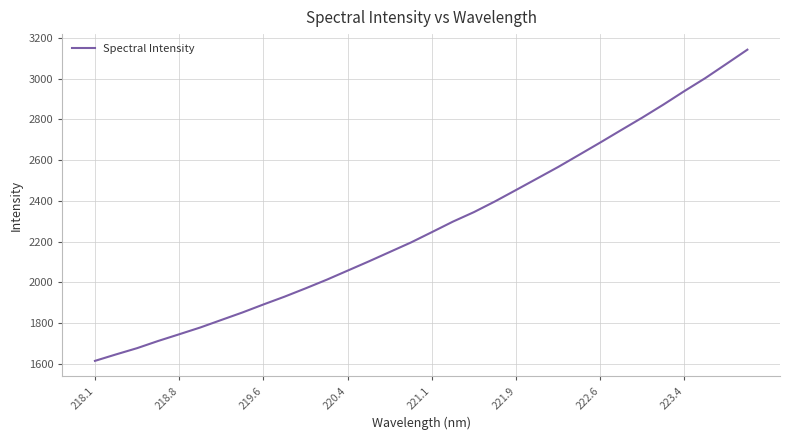

What is the difference between the maximum and minimum values?

1528.5